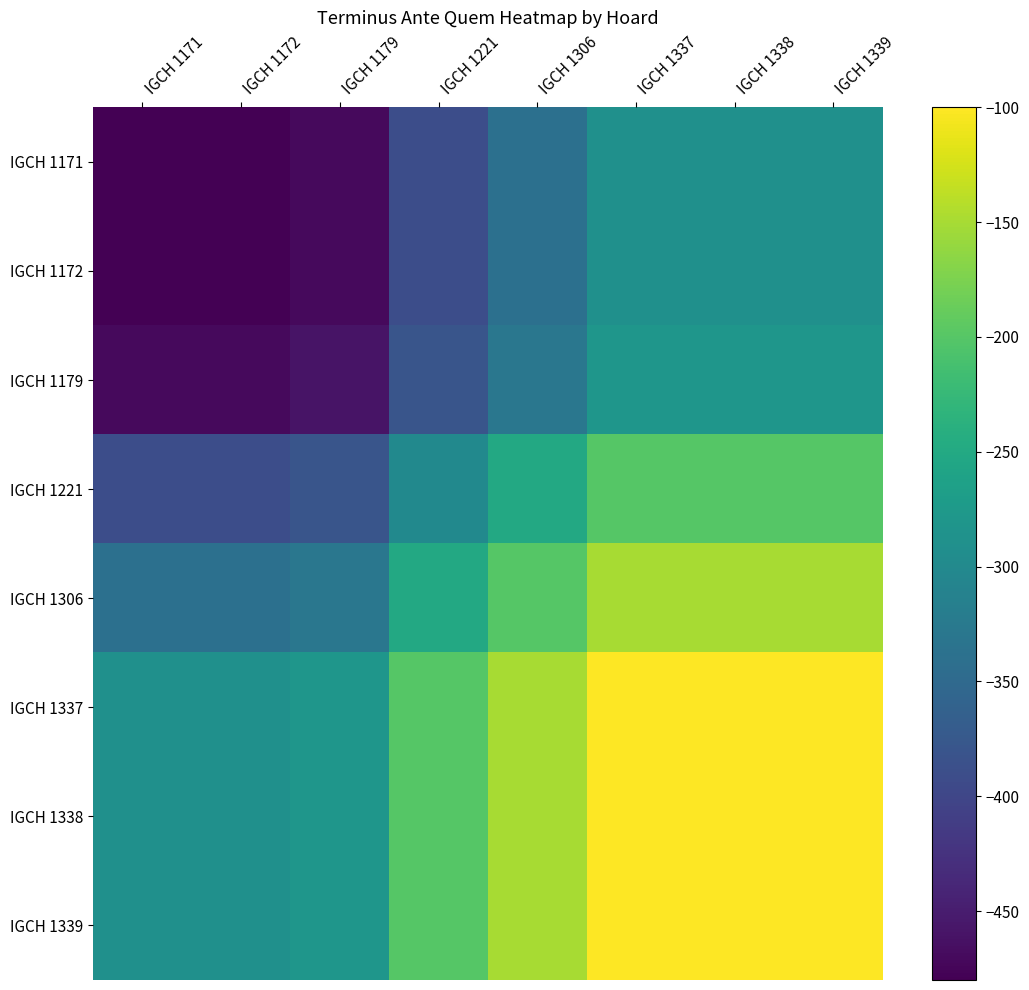

Reading left to right, list all the values displayed in this chart.

IGCH 1171: IGCH 1171=-480	IGCH 1172=-480	IGCH 1179=-470	IGCH 1221=-390	IGCH 1306=-340	IGCH 1337=-290	IGCH 1338=-290	IGCH 1339=-290
IGCH 1172: IGCH 1171=-480	IGCH 1172=-480	IGCH 1179=-470	IGCH 1221=-390	IGCH 1306=-340	IGCH 1337=-290	IGCH 1338=-290	IGCH 1339=-290
IGCH 1179: IGCH 1171=-470	IGCH 1172=-470	IGCH 1179=-460	IGCH 1221=-380	IGCH 1306=-330	IGCH 1337=-280	IGCH 1338=-280	IGCH 1339=-280
IGCH 1221: IGCH 1171=-390	IGCH 1172=-390	IGCH 1179=-380	IGCH 1221=-300	IGCH 1306=-250	IGCH 1337=-200	IGCH 1338=-200	IGCH 1339=-200
IGCH 1306: IGCH 1171=-340	IGCH 1172=-340	IGCH 1179=-330	IGCH 1221=-250	IGCH 1306=-200	IGCH 1337=-150	IGCH 1338=-150	IGCH 1339=-150
IGCH 1337: IGCH 1171=-290	IGCH 1172=-290	IGCH 1179=-280	IGCH 1221=-200	IGCH 1306=-150	IGCH 1337=-100	IGCH 1338=-100	IGCH 1339=-100
IGCH 1338: IGCH 1171=-290	IGCH 1172=-290	IGCH 1179=-280	IGCH 1221=-200	IGCH 1306=-150	IGCH 1337=-100	IGCH 1338=-100	IGCH 1339=-100
IGCH 1339: IGCH 1171=-290	IGCH 1172=-290	IGCH 1179=-280	IGCH 1221=-200	IGCH 1306=-150	IGCH 1337=-100	IGCH 1338=-100	IGCH 1339=-100